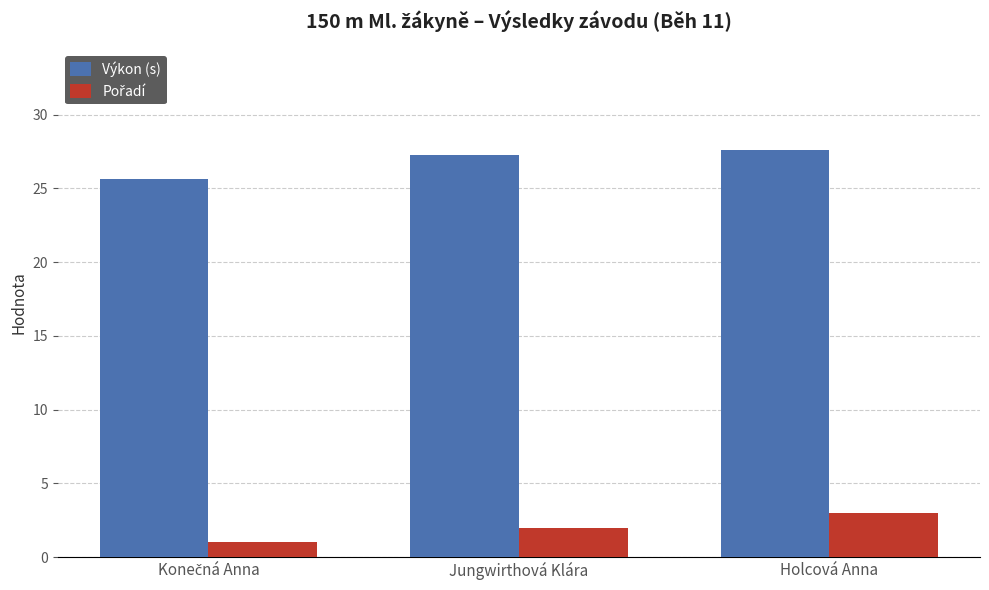

Does the chart contain any negative values?

No